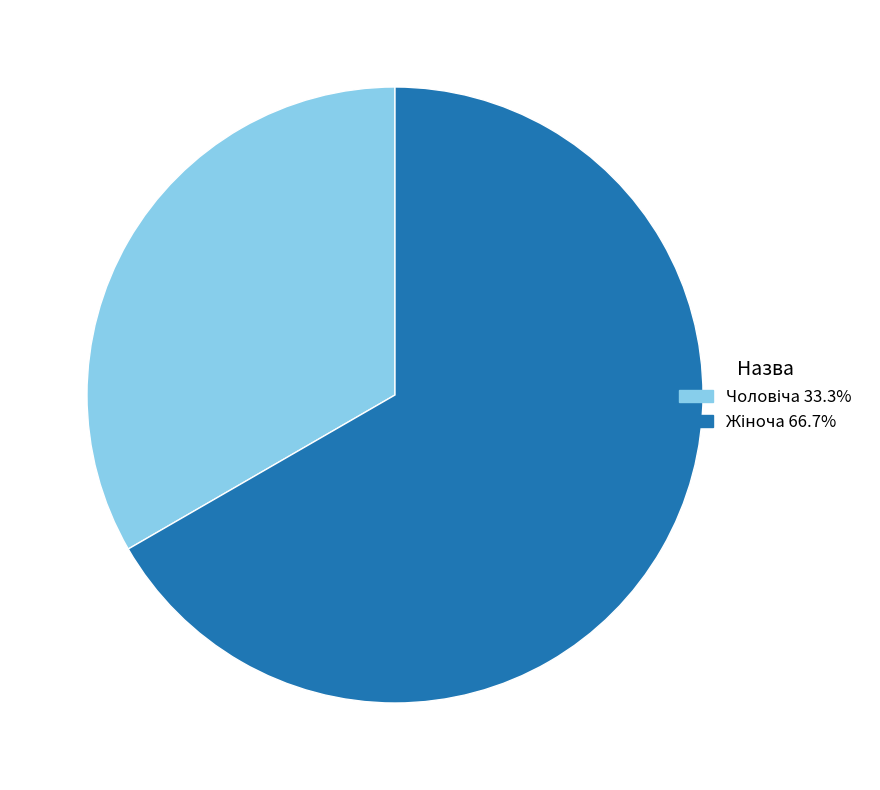

How many segments does this pie chart have?

2